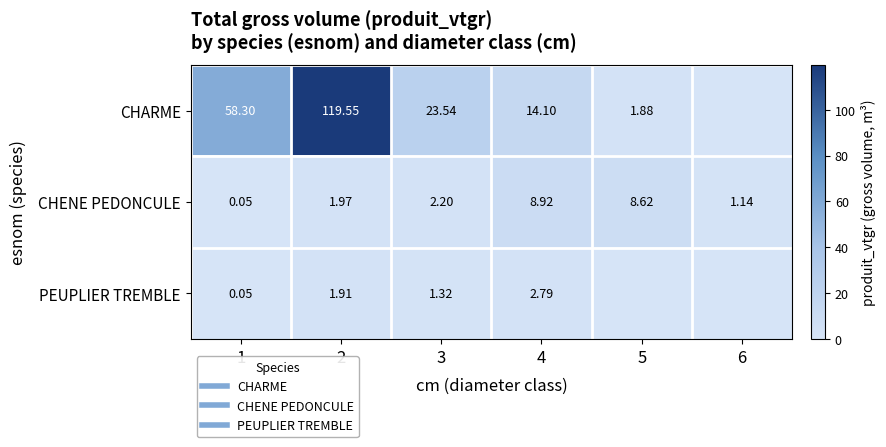

Which series has the largest range (max minus min)?

CHARME